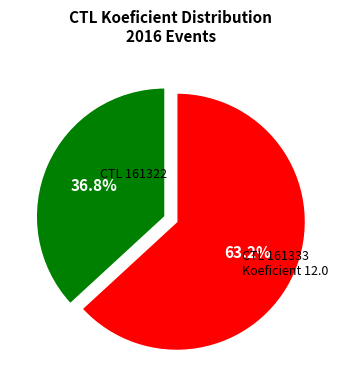

Does any single category account for the majority?

Yes